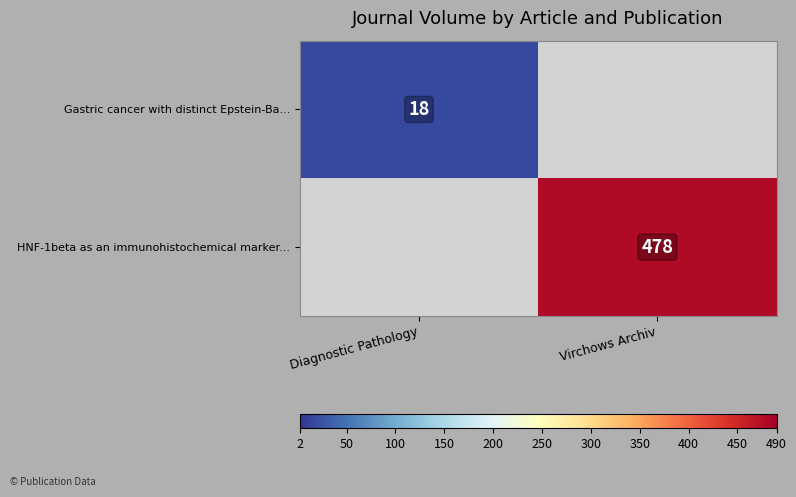

True or false: Gastric cancer with distinct Epstein-Ba... has a value of 26 at Diagnostic Pathology.

False